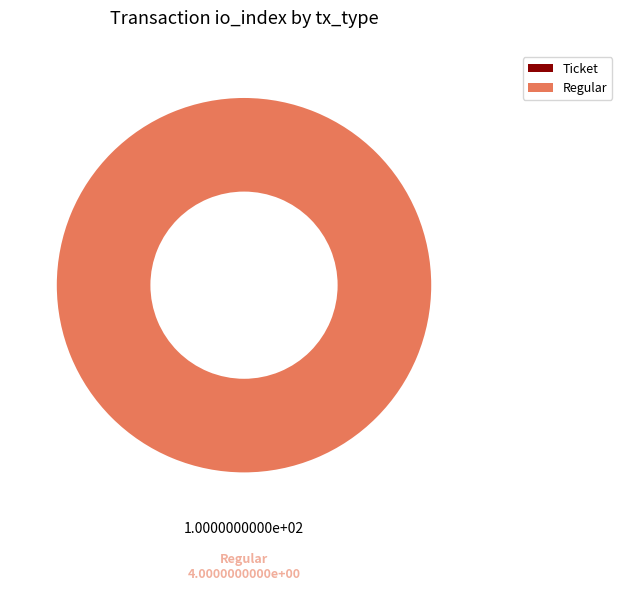

Rank the categories by value from lowest to highest.

Ticket, Regular